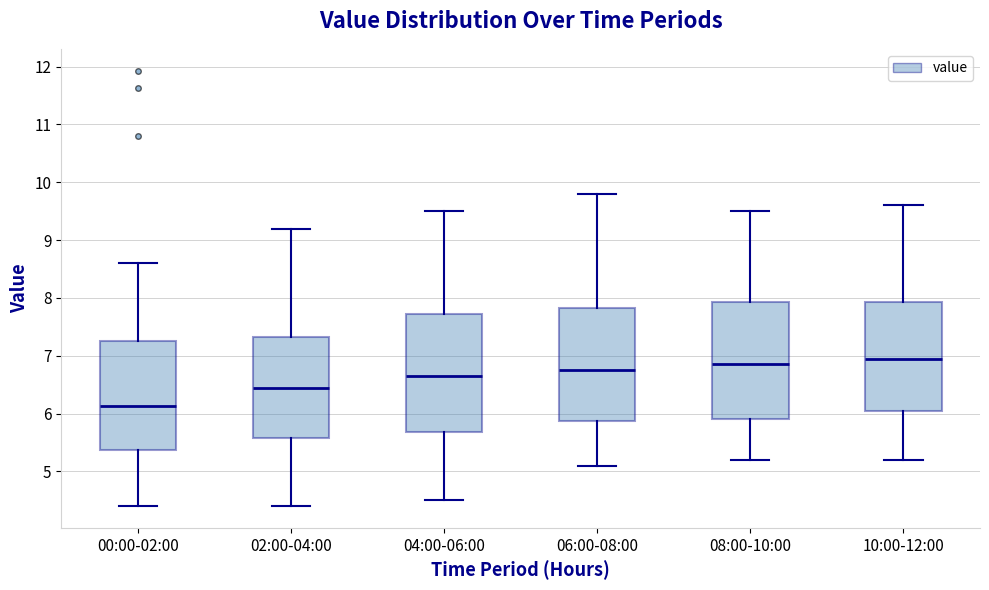

Which box's median line is the lowest?

00:00-02:00